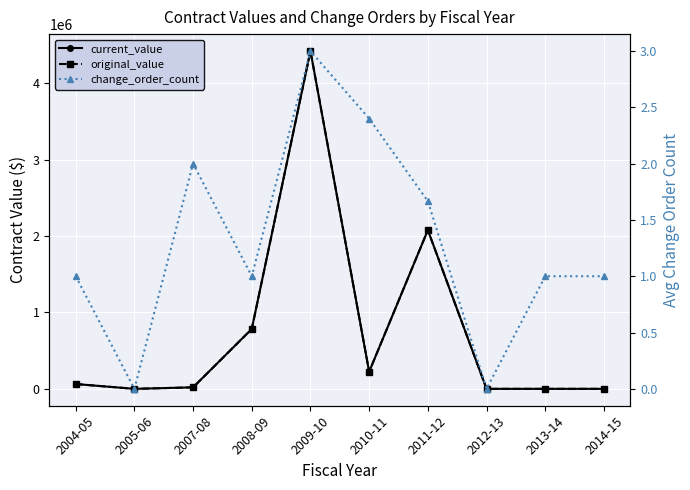

What is the value of the change_order_count point at the 9th from the left?

1.0